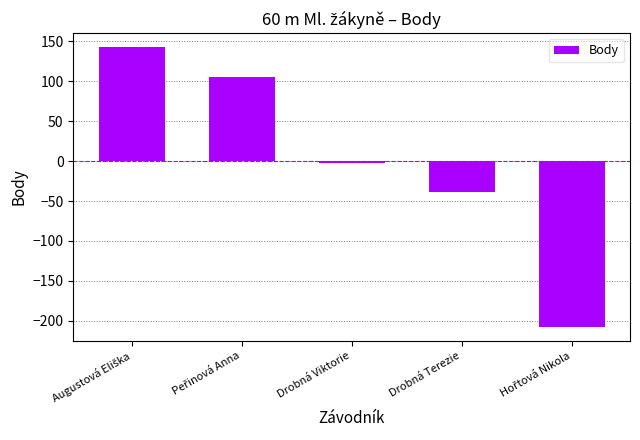

Count the number of categories in the chart.

5